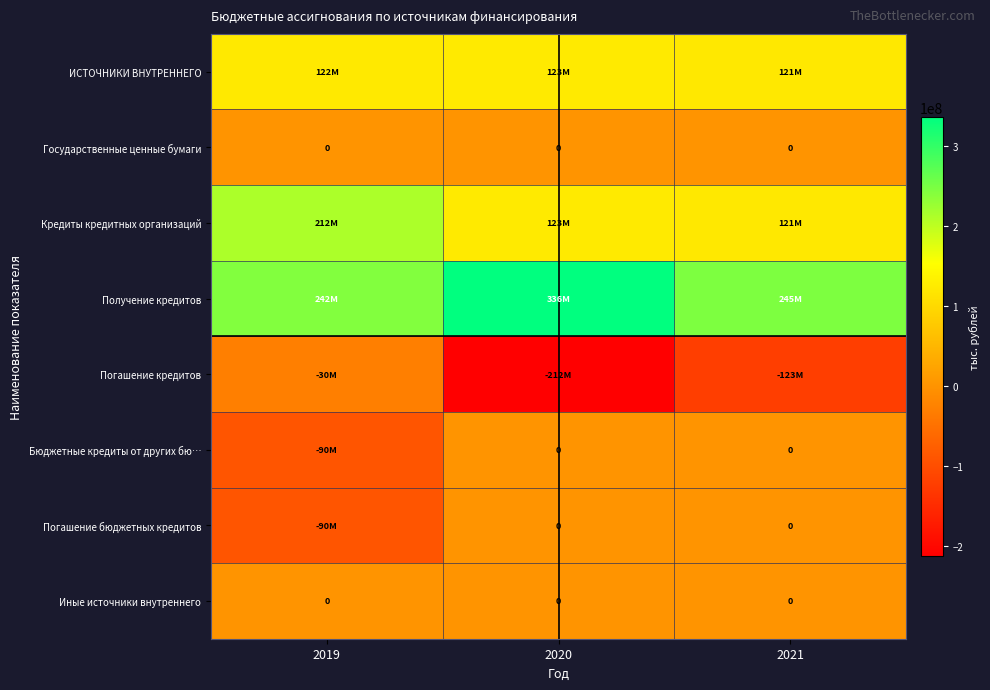

Count the number of categories in the chart.

3